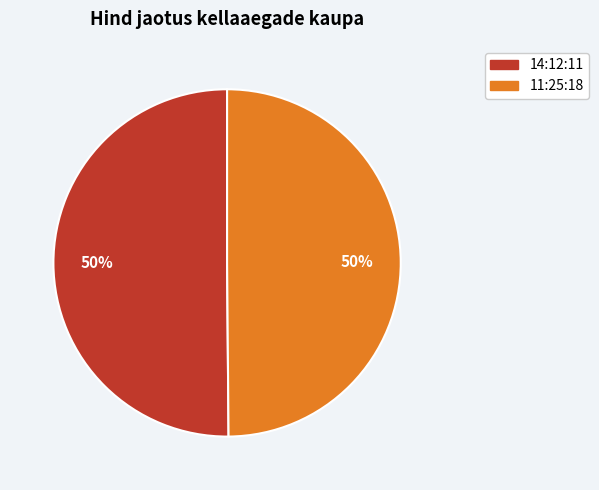

To the nearest percent, what is the combined percentage of 14:12:11 and 11:25:18?

100%